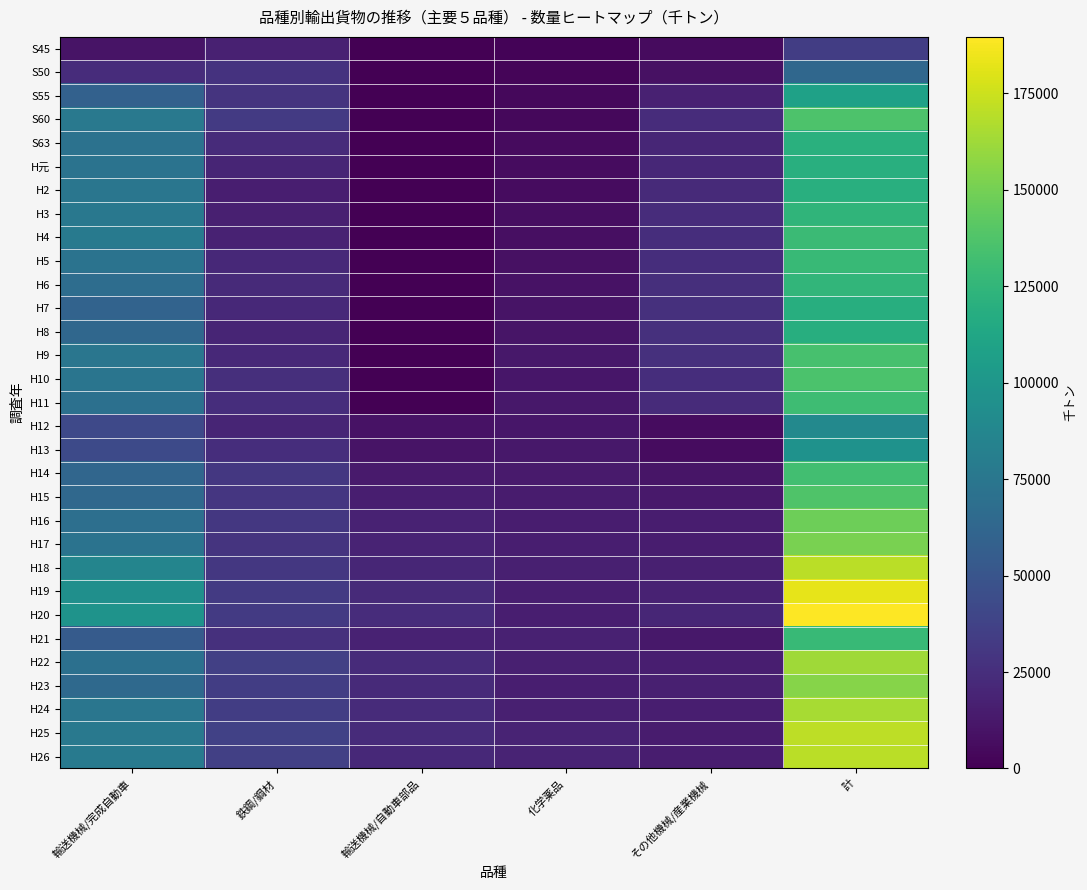

Rank the series by their maximum value, from lowest to highest.

S45, S50, H12, H13, S55, H7, H8, H2, H元, S63, H3, H6, H5, H21, H4, H11, H14, H9, H10, S60, H15, H16, H17, H23, H22, H24, H26, H18, H25, H19, H20